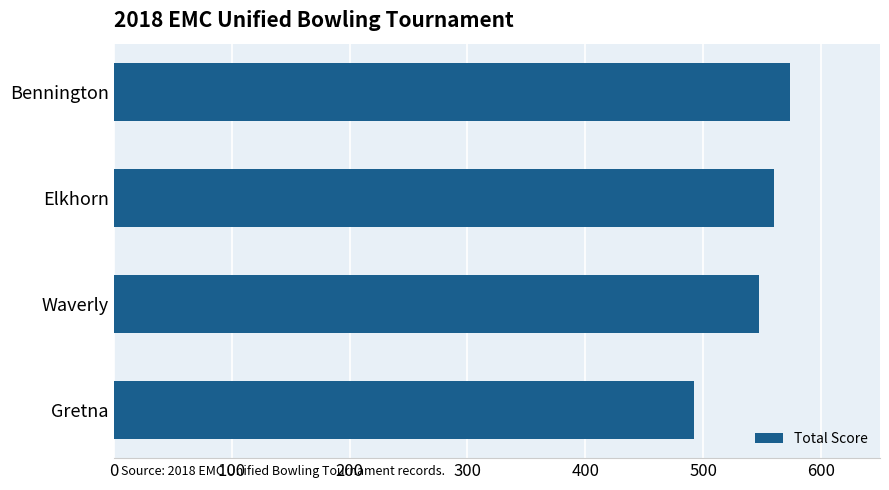

Where is the data nearest to the value 533?

Waverly